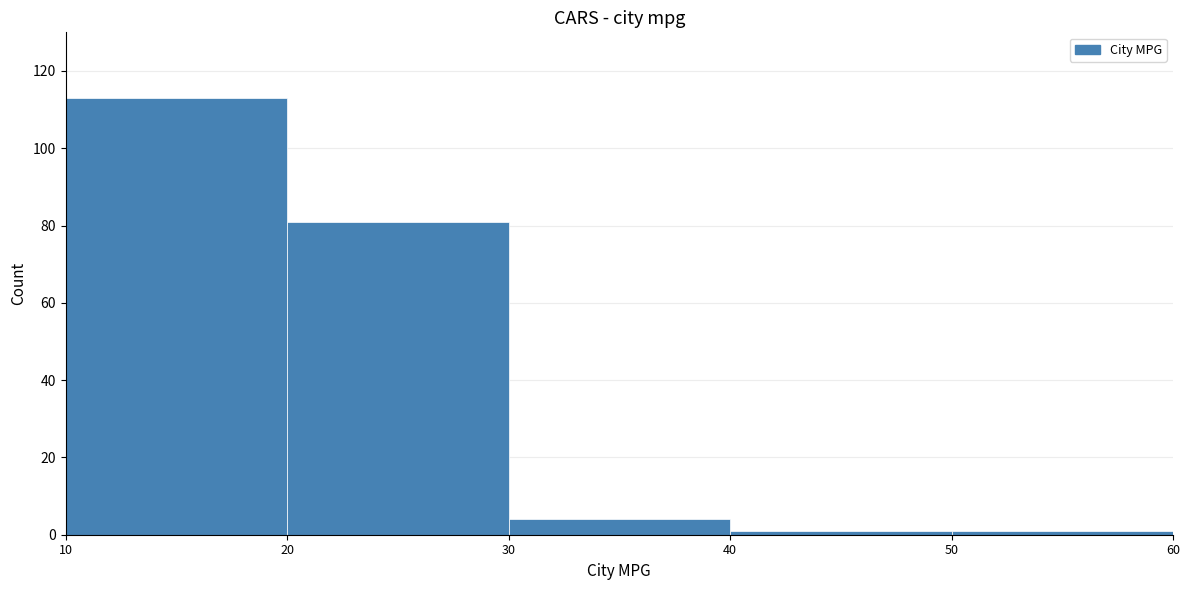

Reading left to right, list every bar in this chart as the range it spans on the x-axis followed by its height. The values are not printed on the chart, so give them approximately, as read against the axis.

10 to 20: 114
20 to 30: 82
30 to 40: 4
40 to 50: under 2
50 to 60: under 2